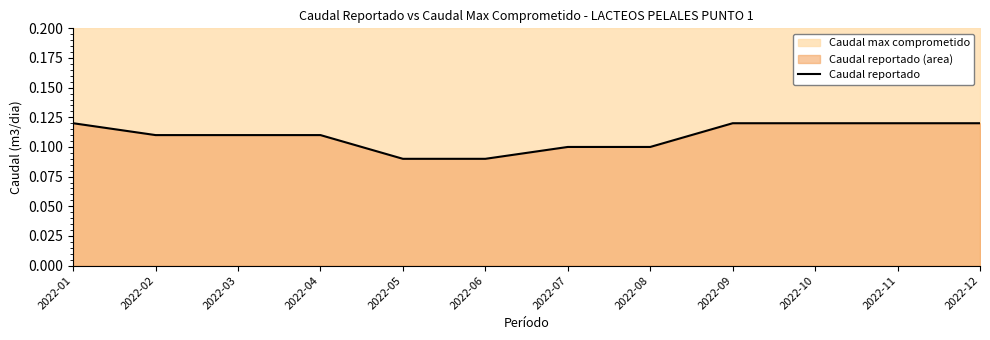

What is the value of the 2nd point from the left?

0.1